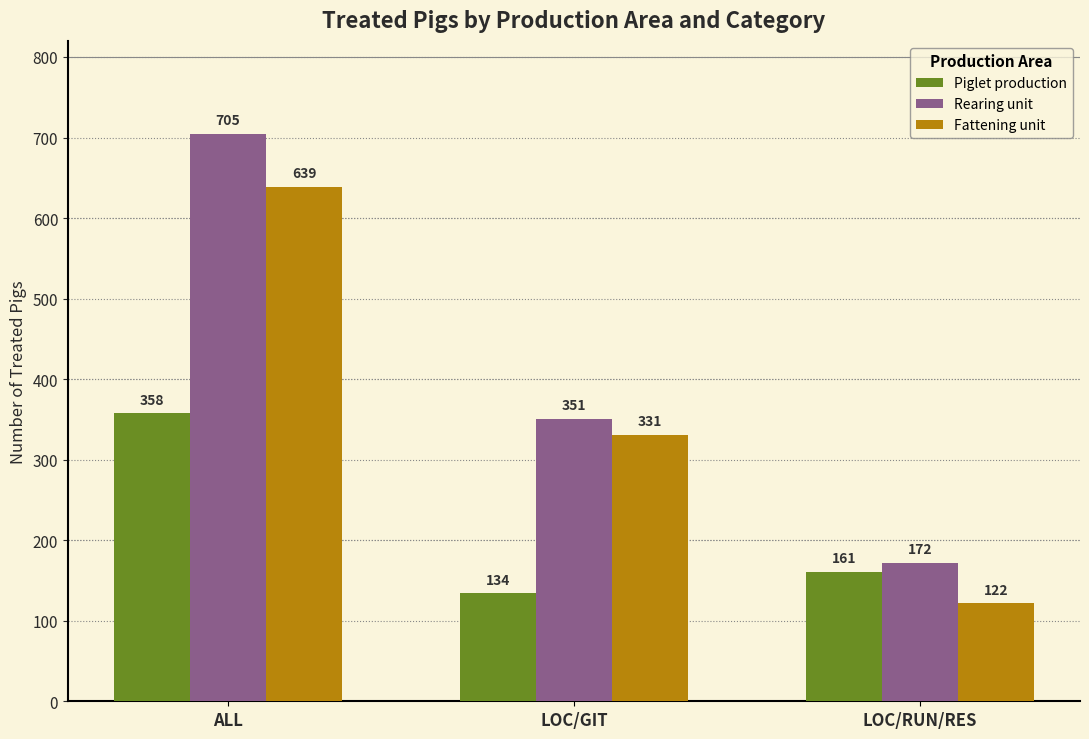

Which label corresponds to the smallest value in the chart?

LOC/RUN/RES